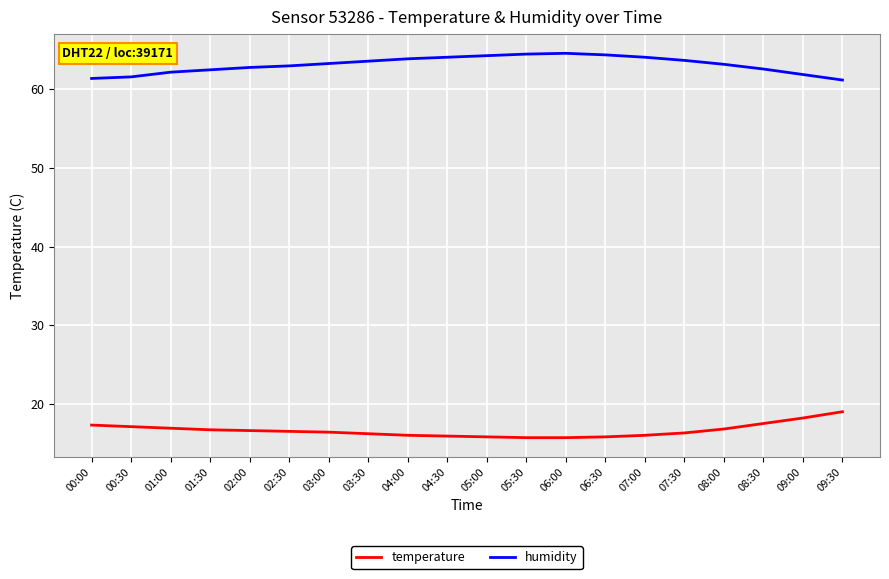

True or false: humidity and temperature intersect in this chart.

False